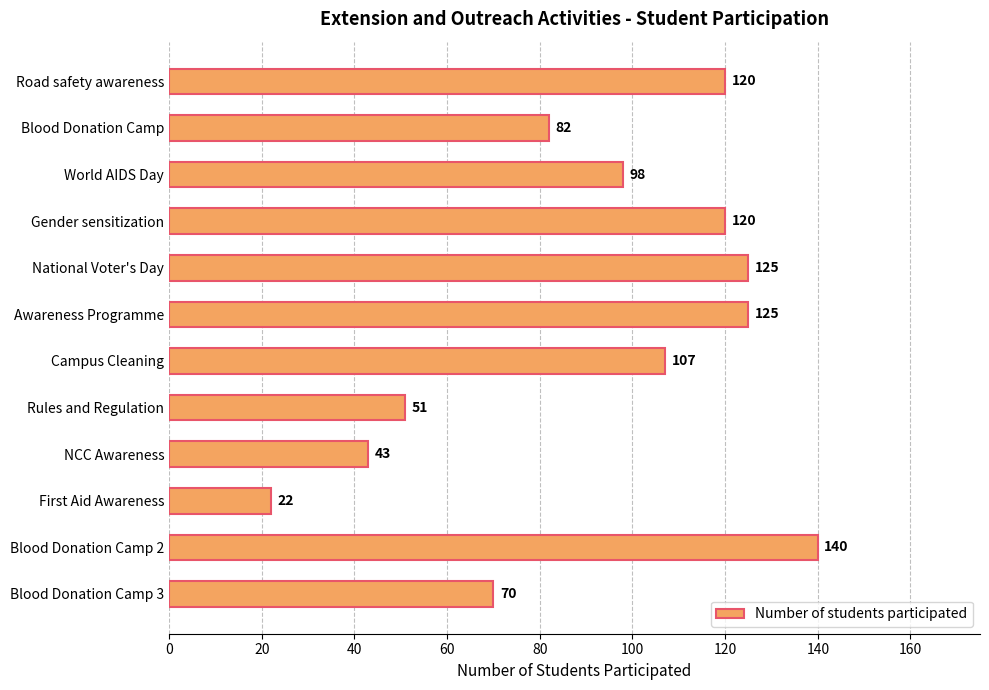

How many values are below 107?

6